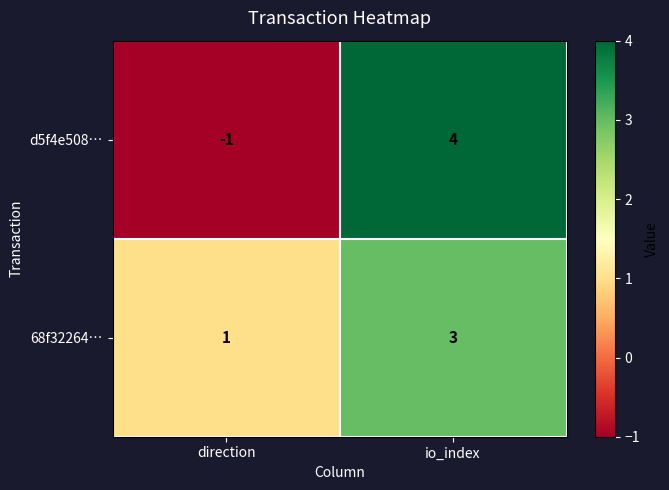

Reading left to right, transcribe all the data shown in this chart.

d5f4e508…: -1	4
68f32264…: 1	3